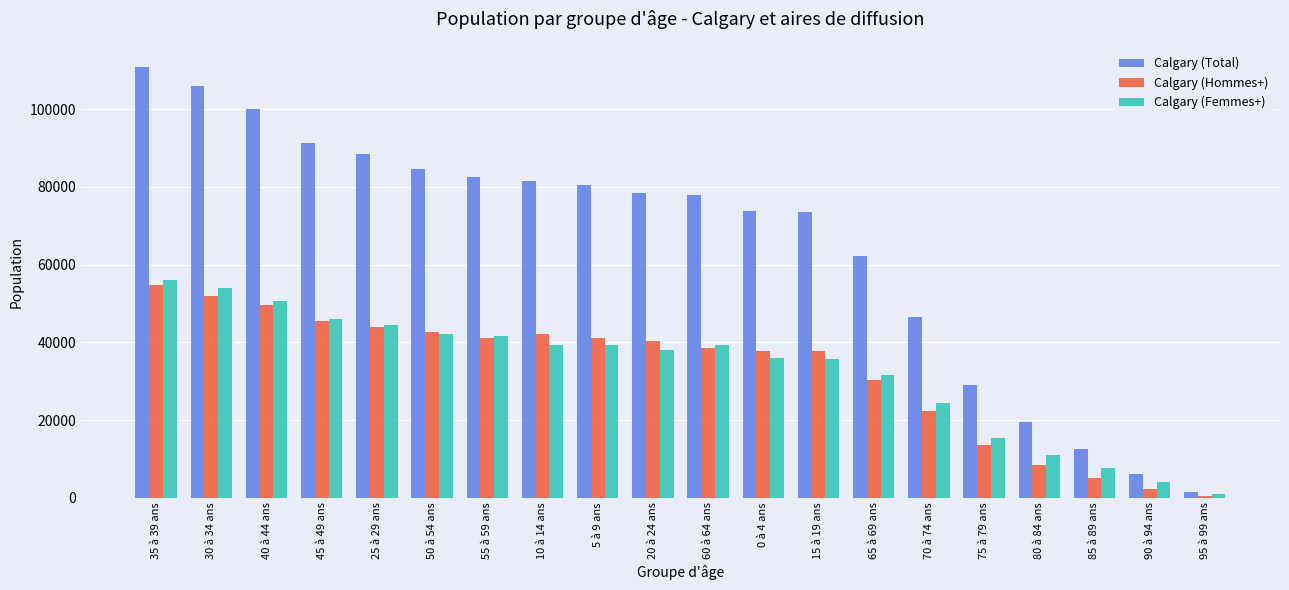

Where is Calgary (Total) nearest to the value 56070?

65 à 69 ans